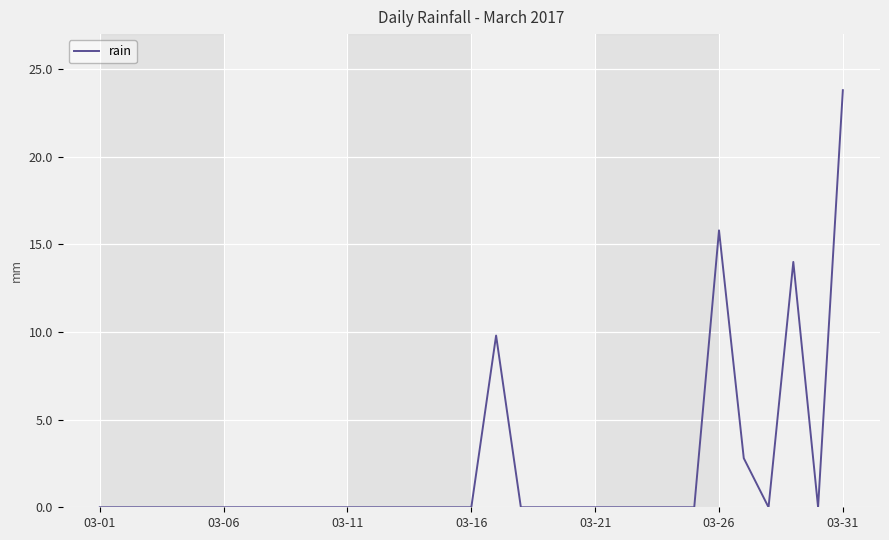

What is the difference between the maximum and minimum values?

23.8